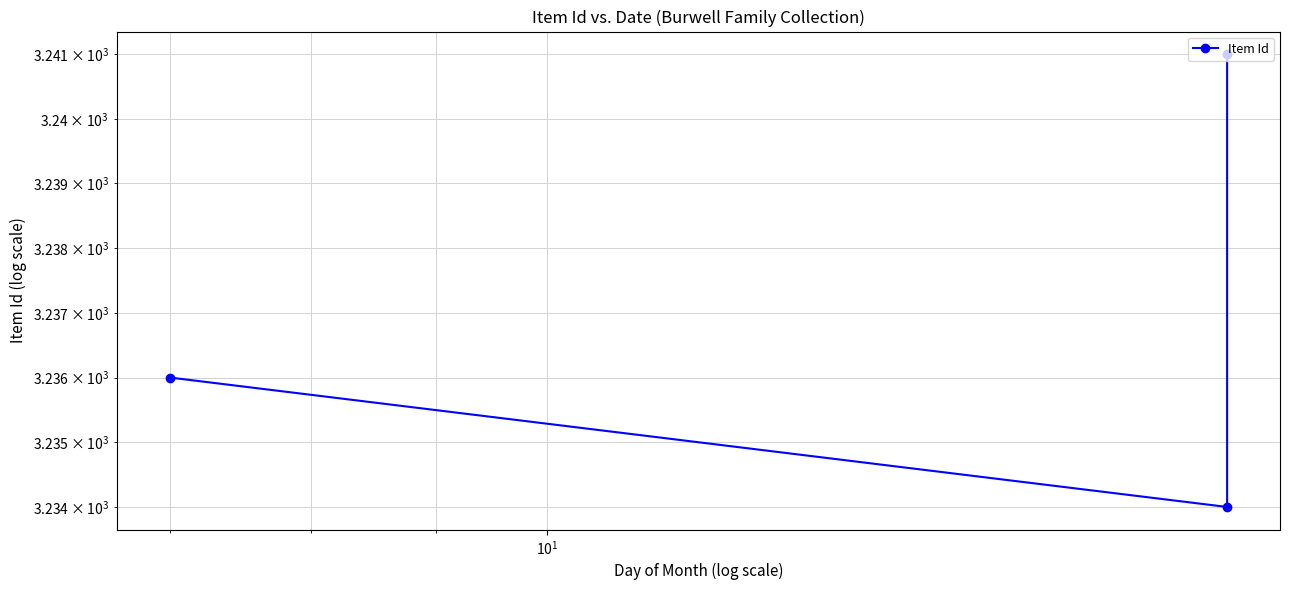

Which label corresponds to the largest value in the chart?

$\mathdefault{10^{1}}$